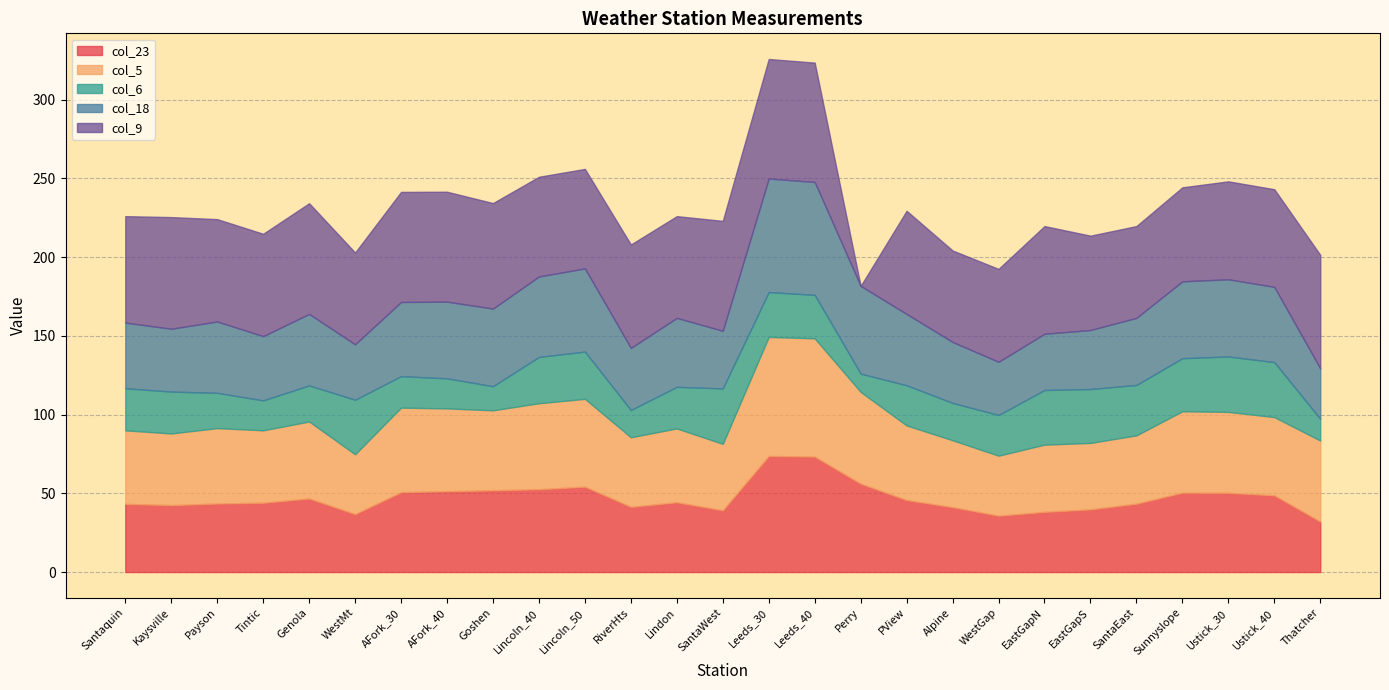

Which series changed the most between Kaysville and RiverHts?

col_6